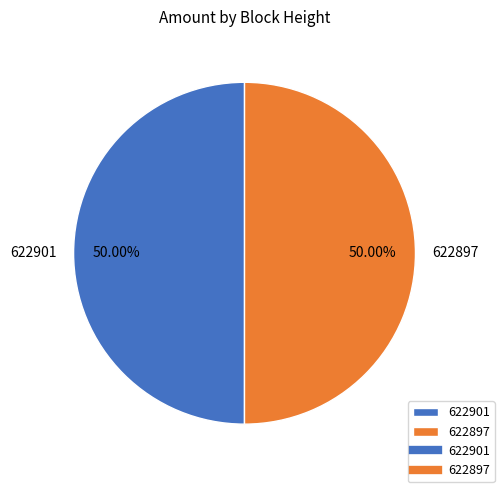

How many segments does this pie chart have?

2